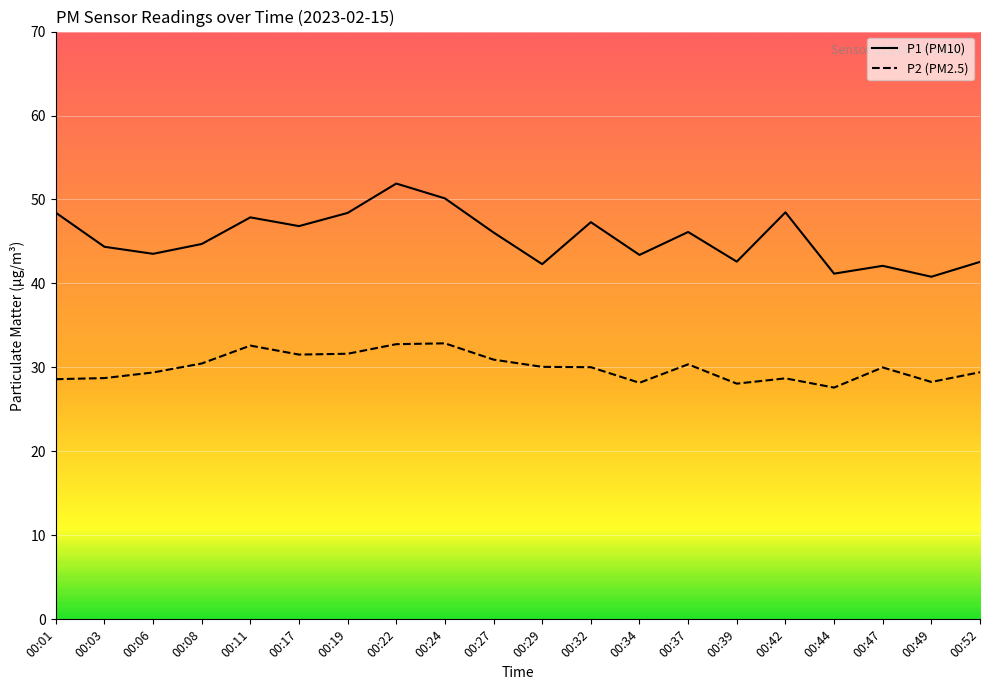

True or false: P1 (PM10) and P2 (PM2.5) intersect in this chart.

False